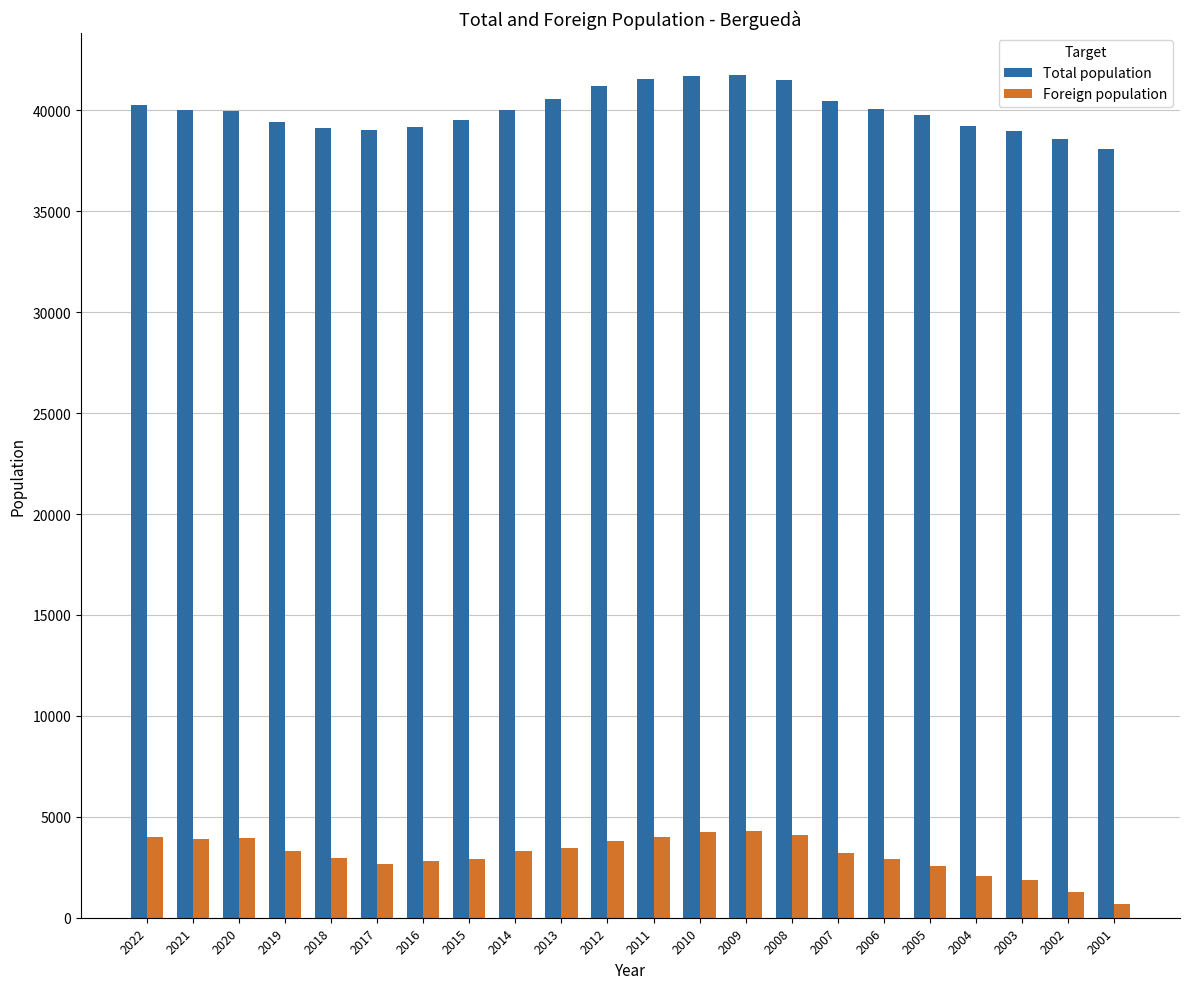

What is the difference between the Foreign population values at 2018 and 2009?

1367